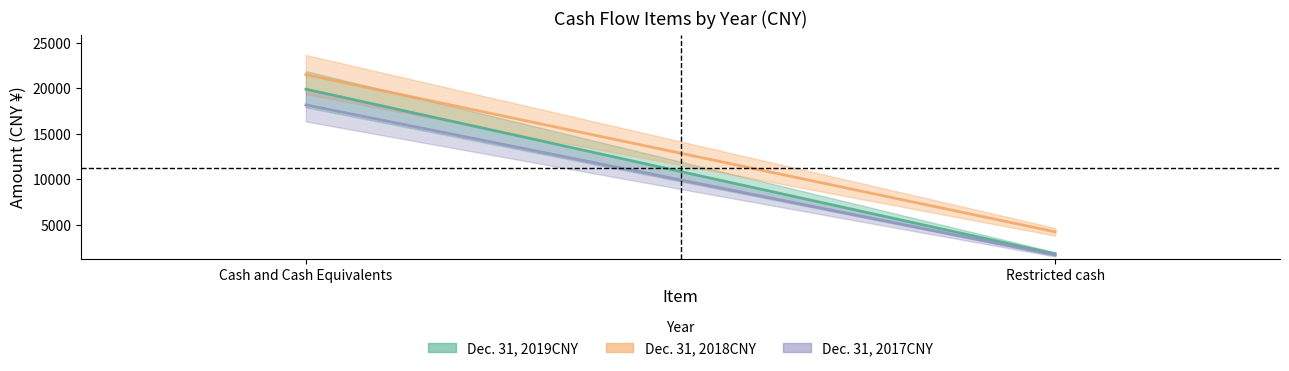

What is the difference between the highest and lowest values at Cash and Cash Equivalents?

3330